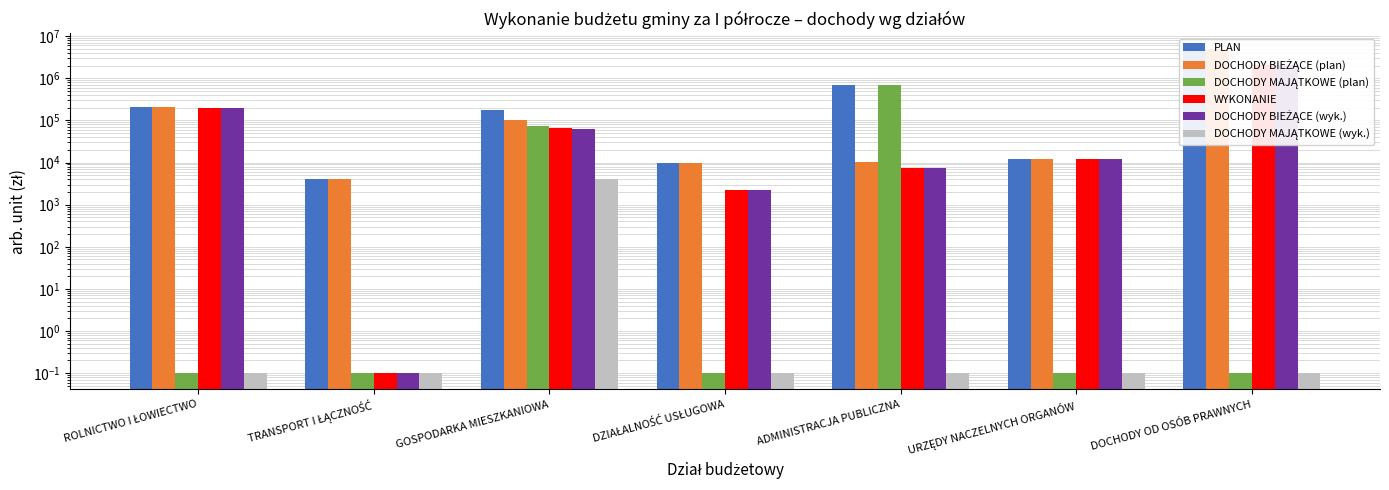

What are all the series names shown in the legend?

PLAN, DOCHODY BIEŻĄCE (plan), DOCHODY MAJĄTKOWE (plan), WYKONANIE, DOCHODY BIEŻĄCE (wyk.), DOCHODY MAJĄTKOWE (wyk.)